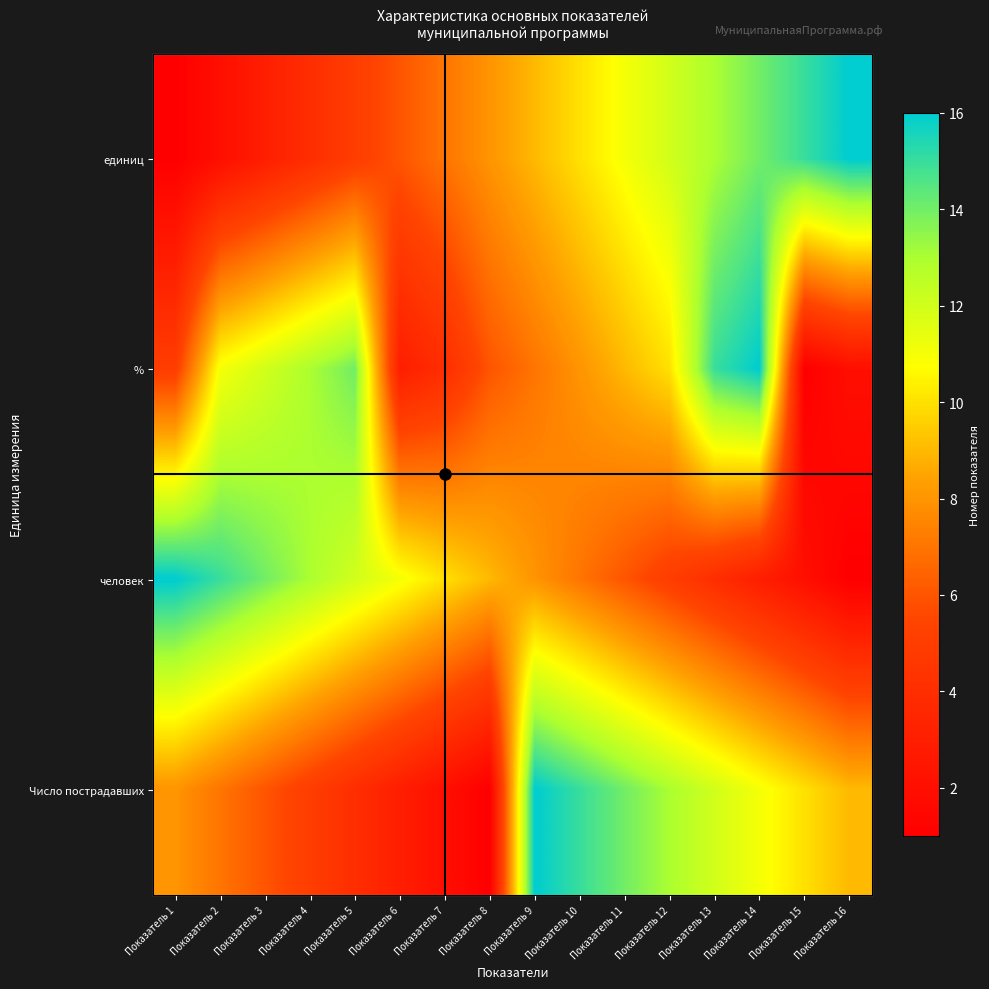

Is the value of человек at Показатель 7 greater than the value of Число пострадавших at Показатель 10?

No